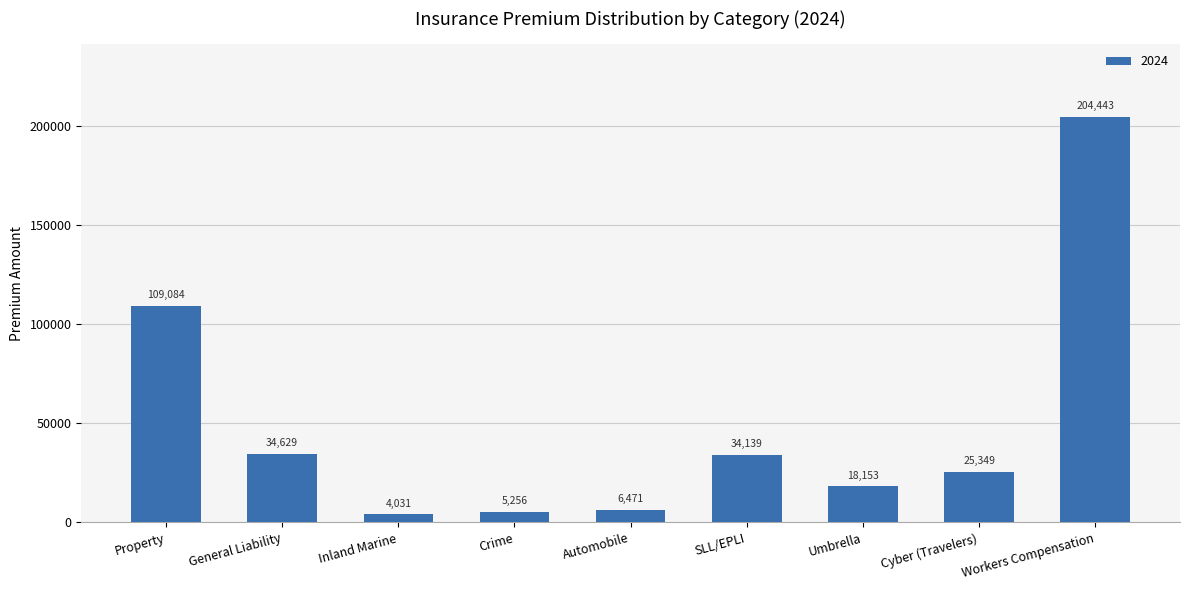

What is the smallest value displayed?

4031